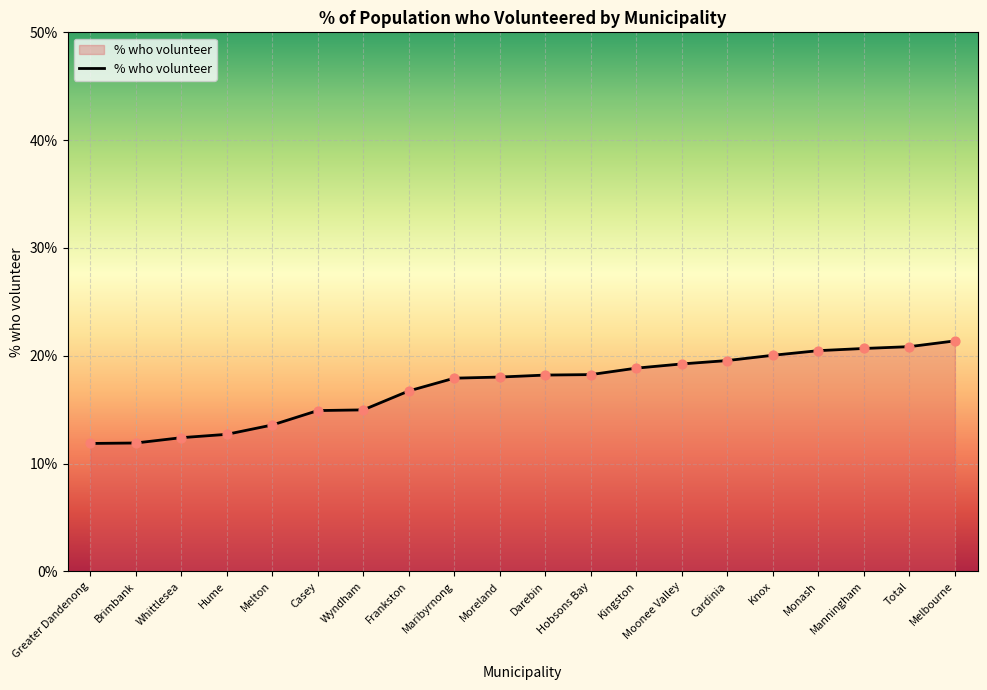

Between Greater Dandenong and Maribyrnong, which is larger?

Maribyrnong